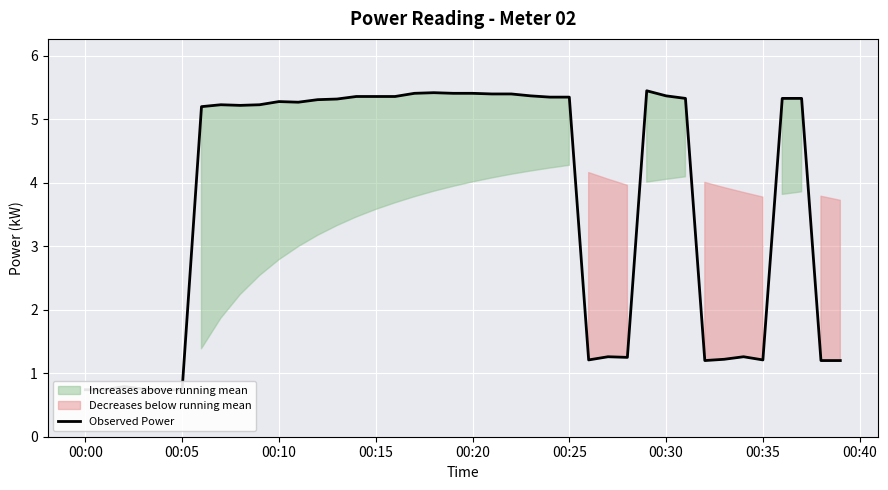

How many categories are shown in the chart?

40